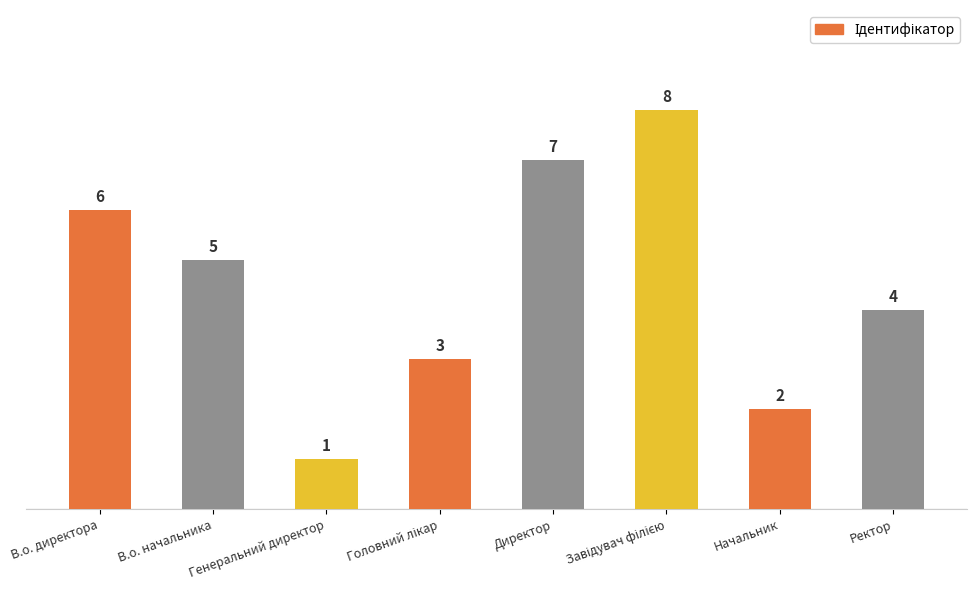

What is the smallest value displayed?

1